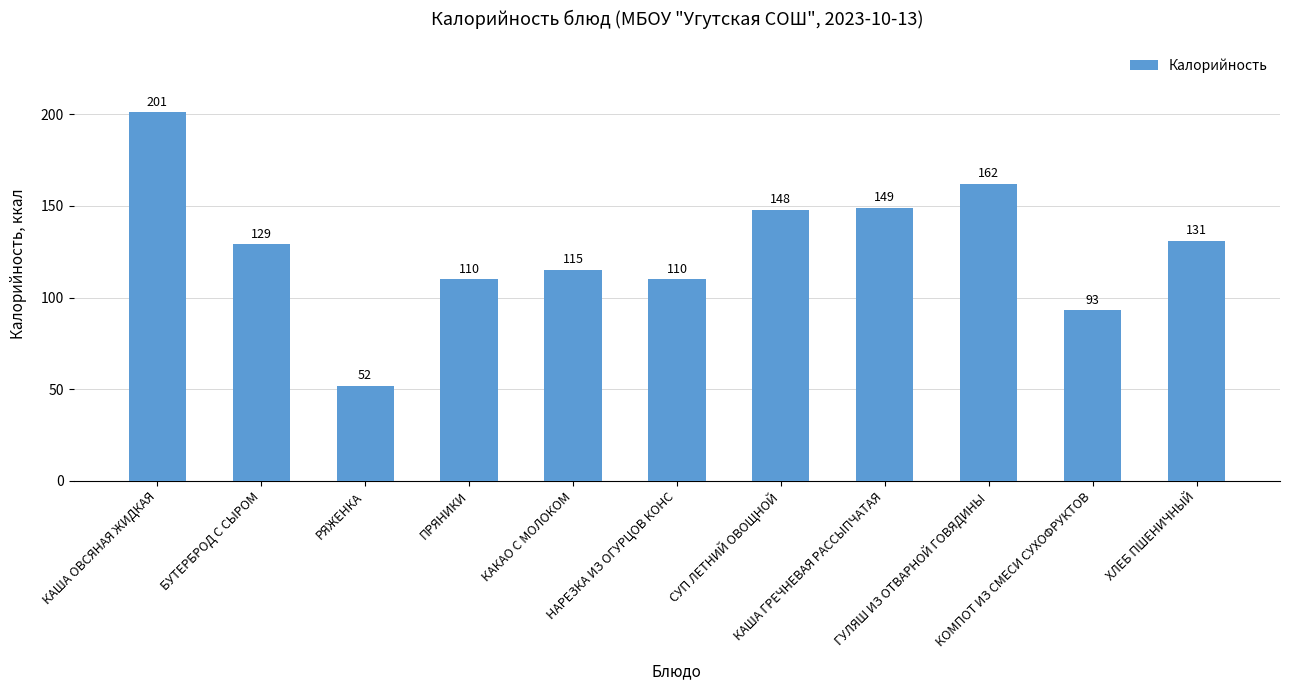

Reading left to right, transcribe all the data shown in this chart.

201	129	52	110	115	110	148	149	162	93	131